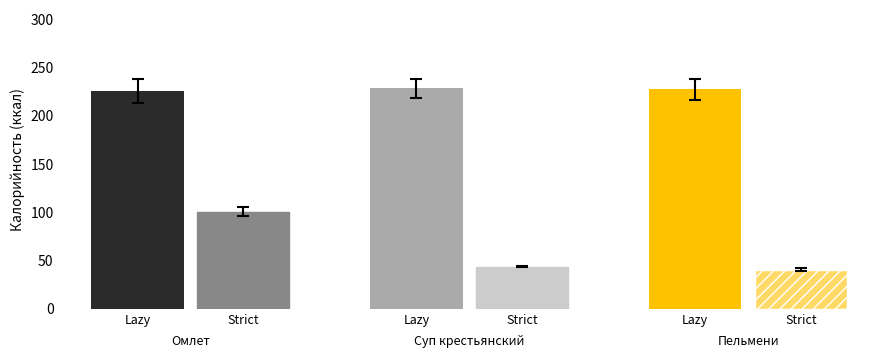

At which label does Lazy reach its peak?

Пельмени